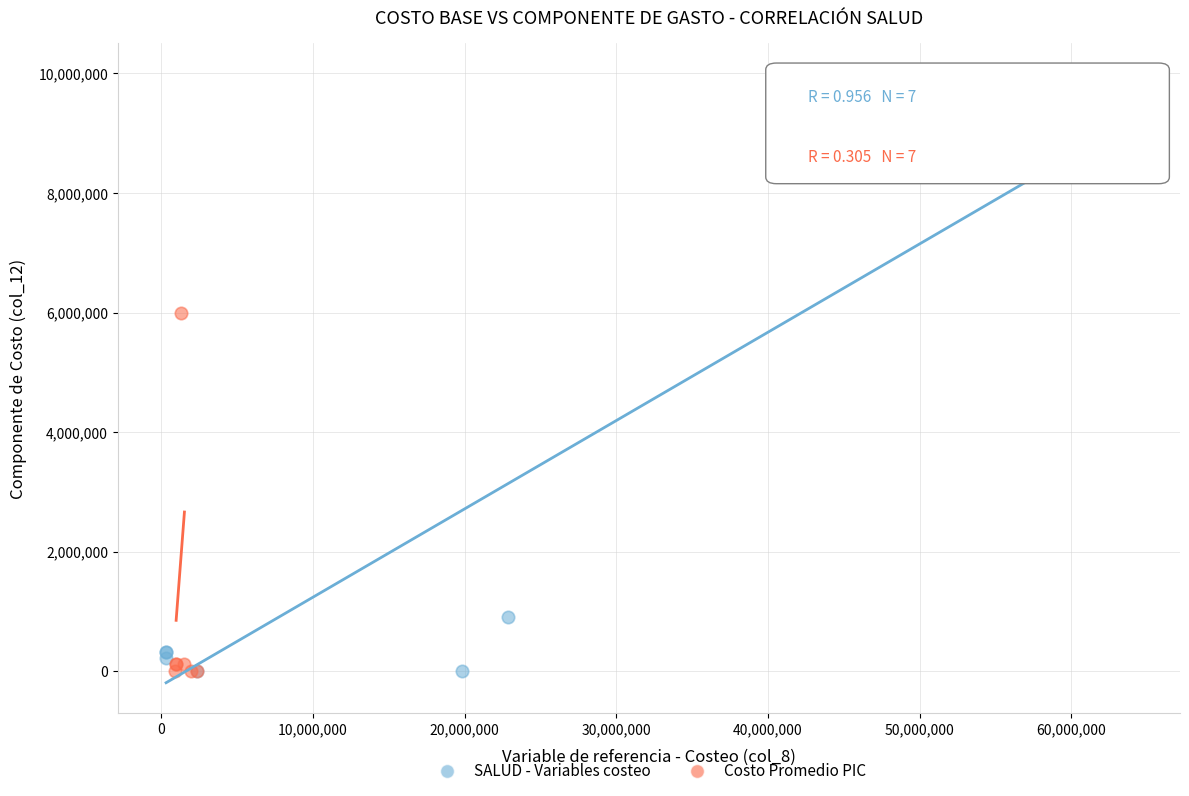

Which series has the largest Y range (max minus min)?

SALUD - Variables costeo